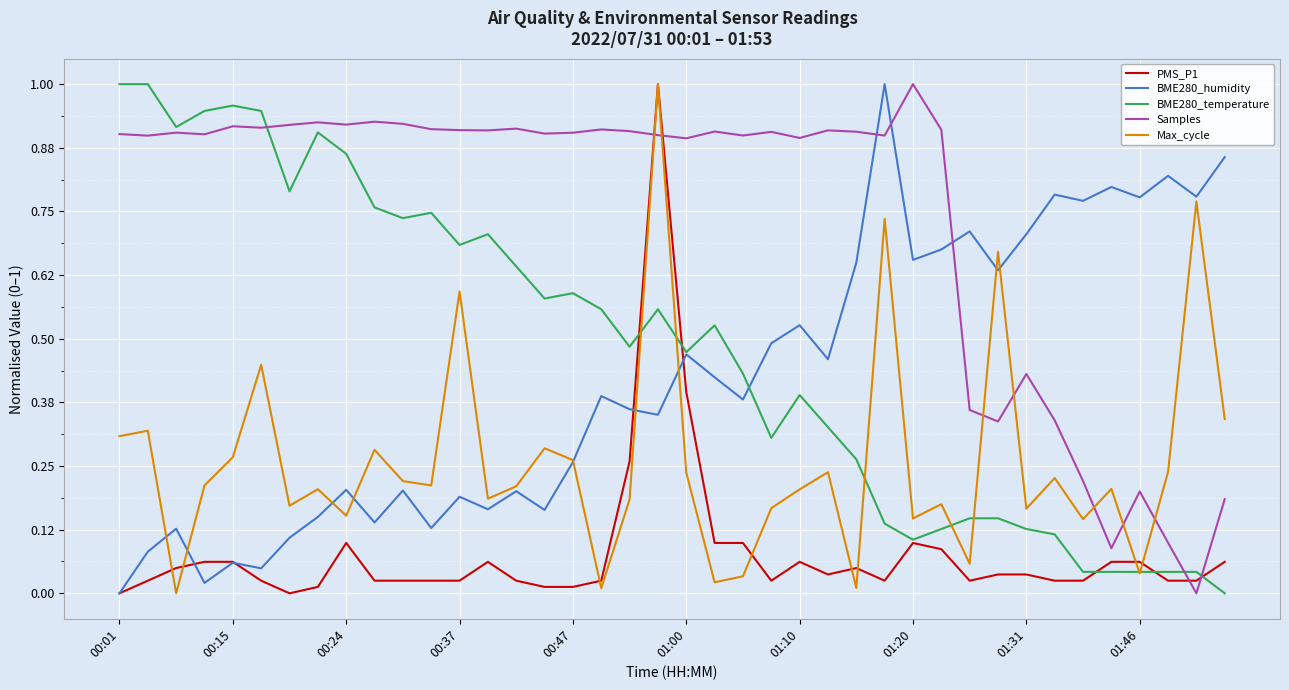

Does the chart have visible grid lines?

Yes